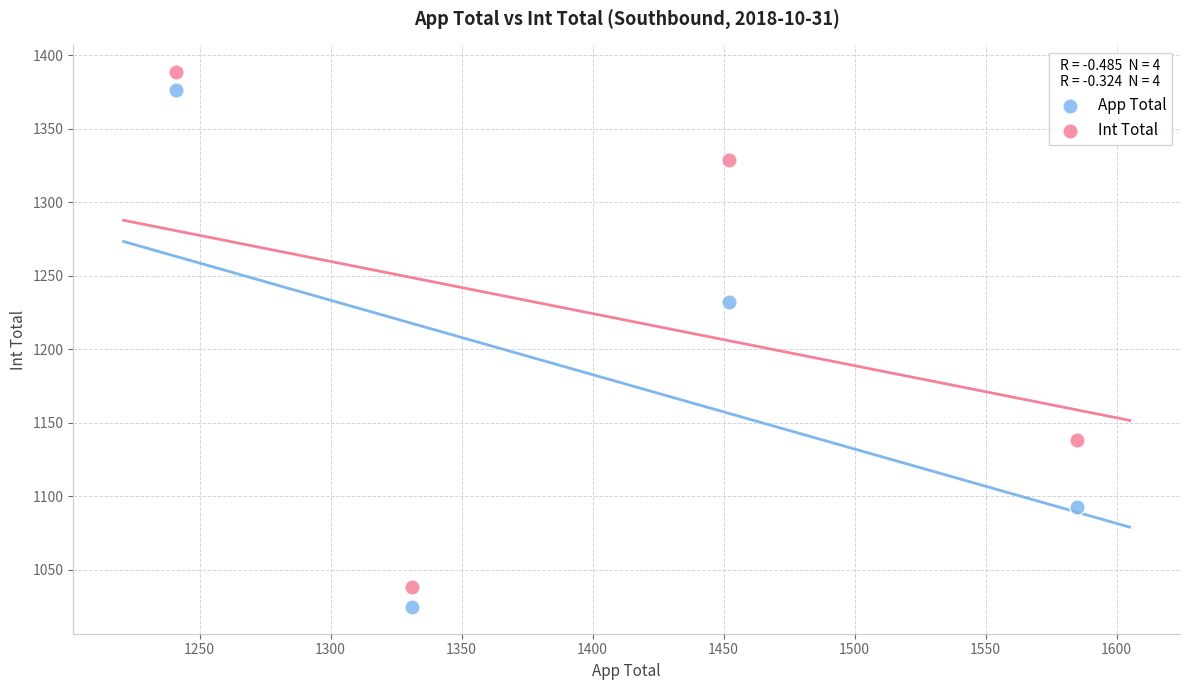

Across all data points, what is the average Y value?

1202.5